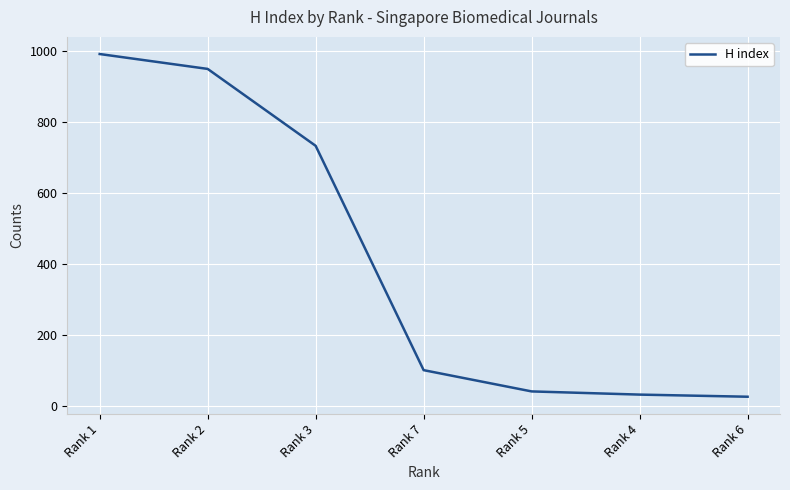

What is the greatest value displayed?

992